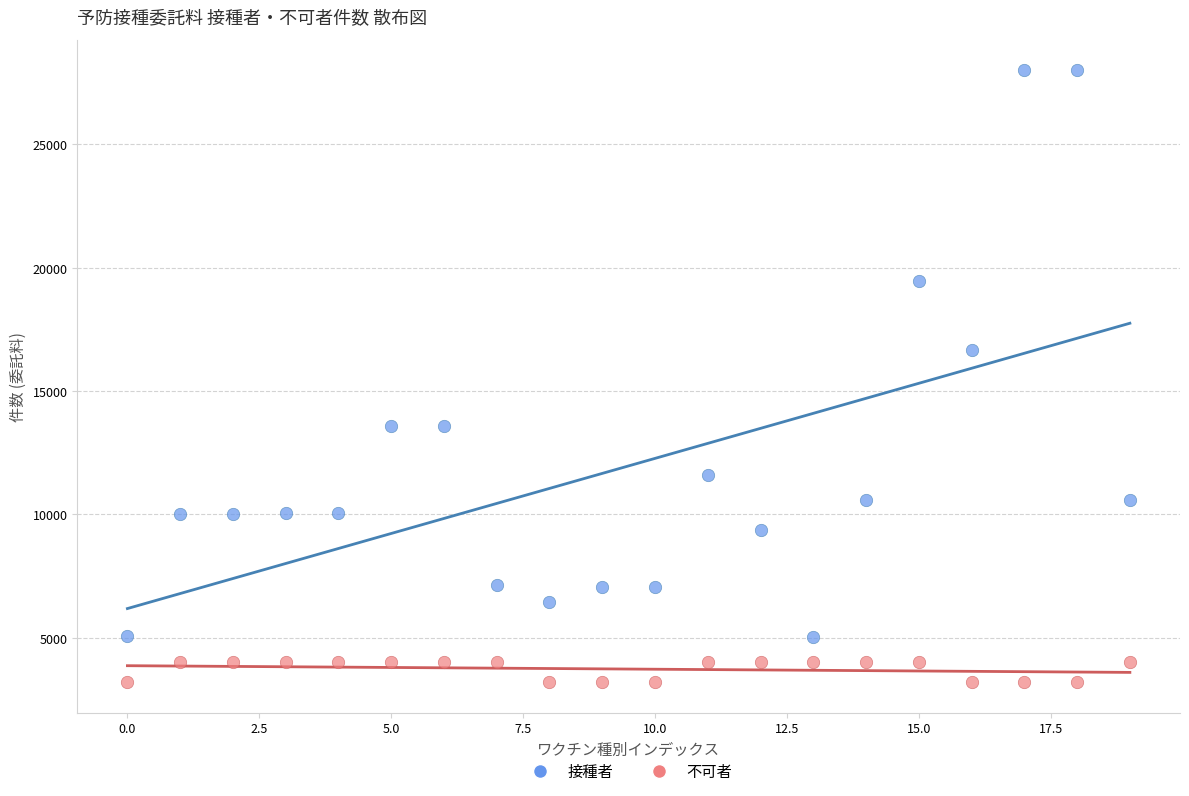

Which series contains the lowest Y value?

不可者